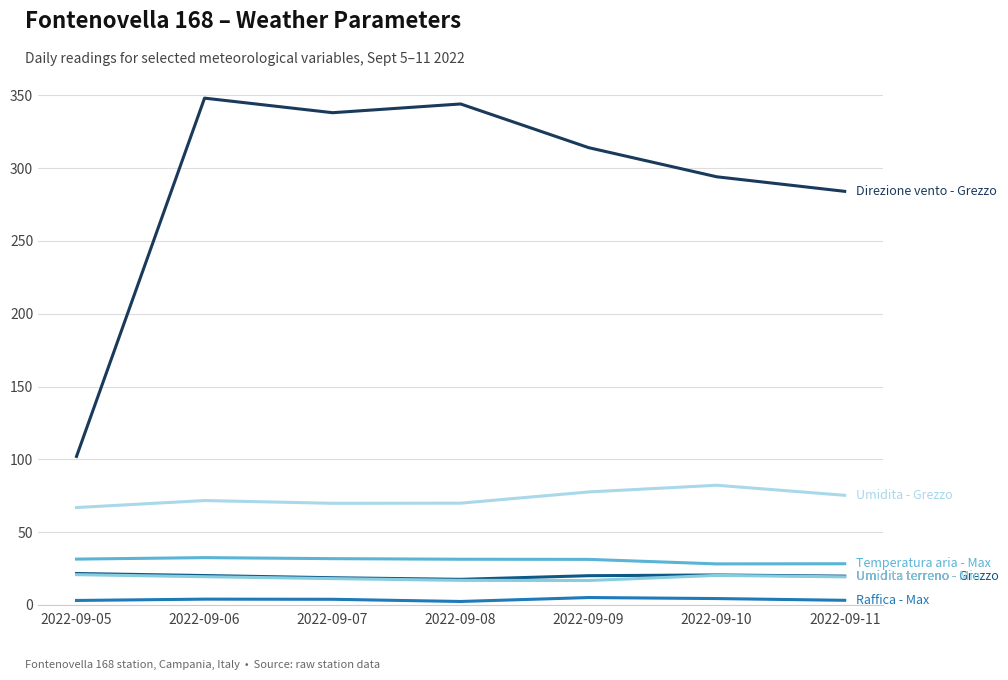

True or false: Direzione vento - Grezzo has a value of 559.5 at 2022-09-08.

False